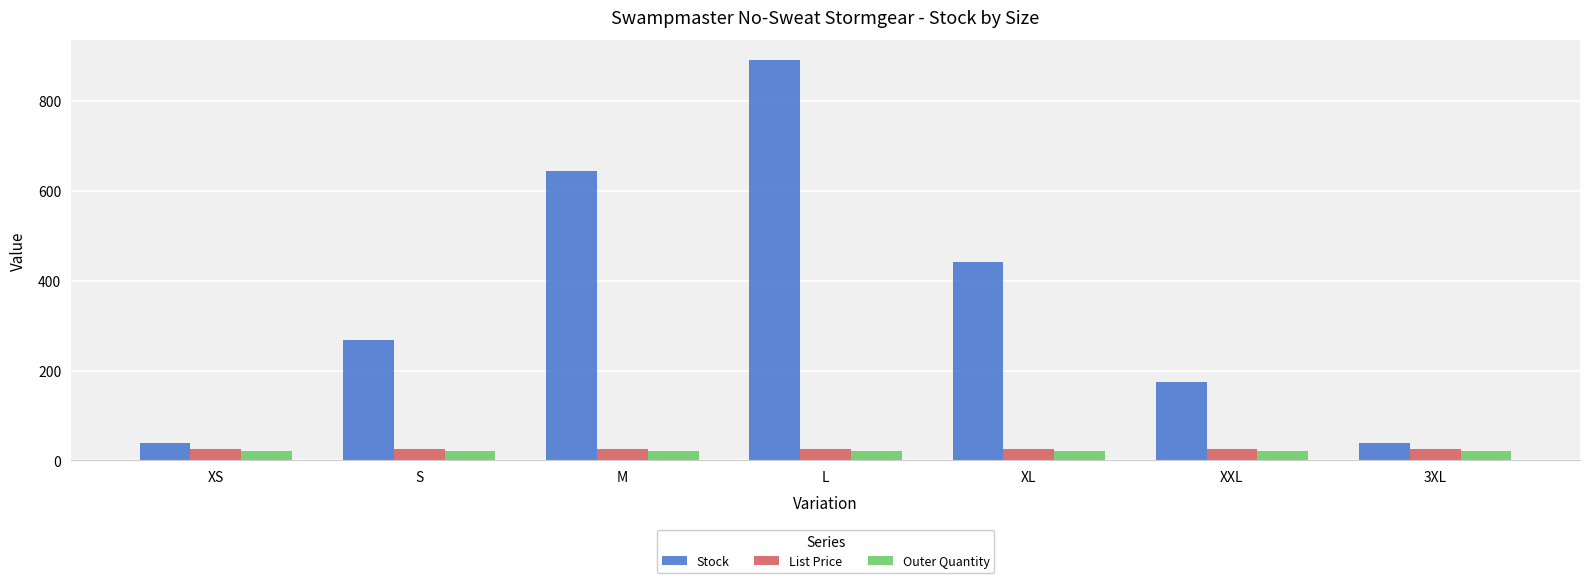

Is it true that Stock equals 398.5 at S?

False